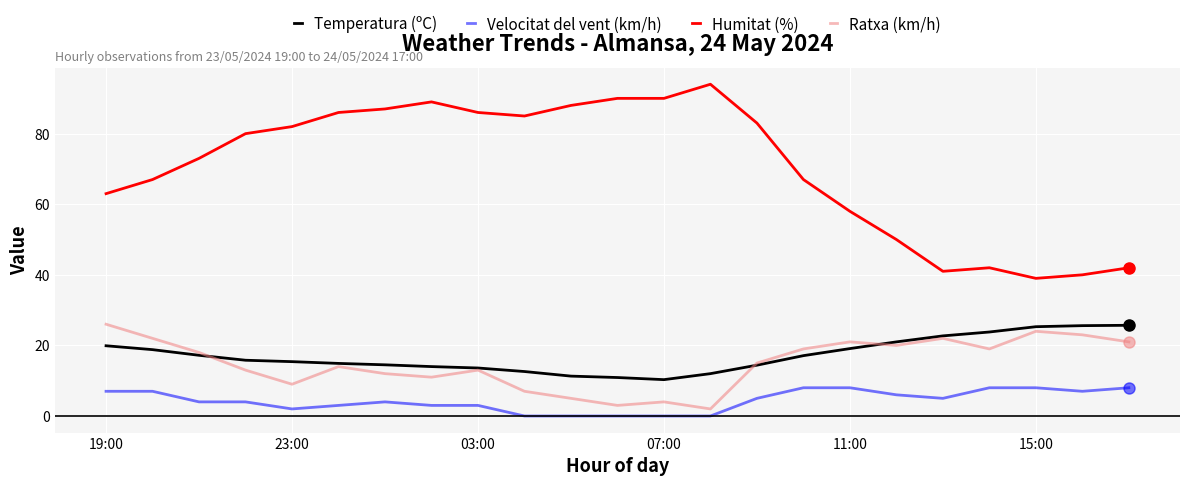

How many lines are shown in the chart?

4